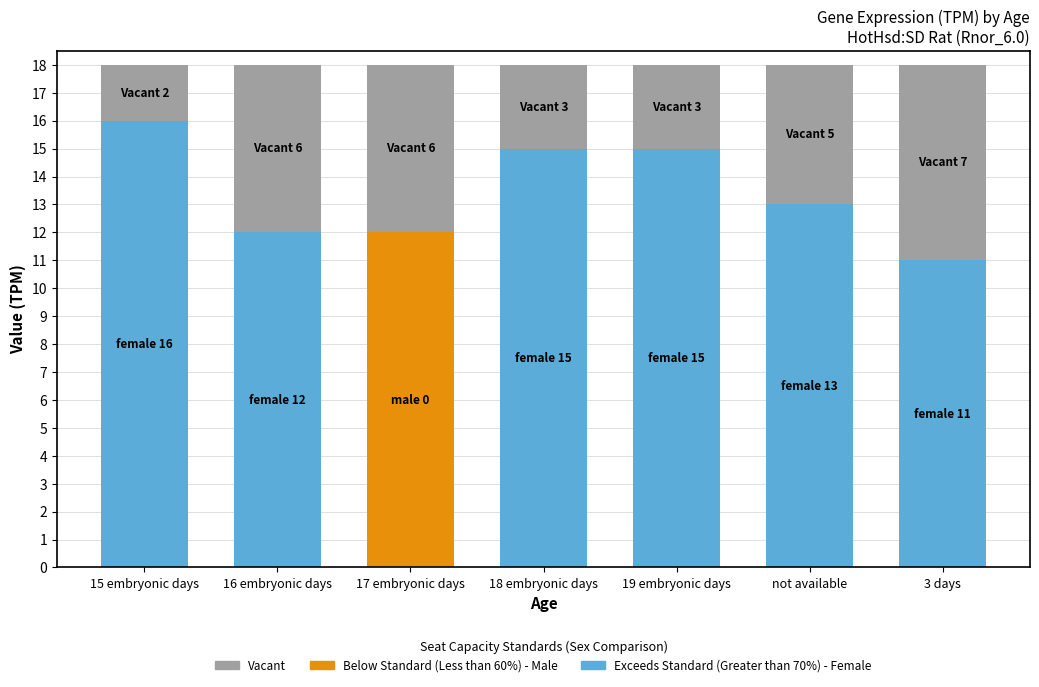

What is the total value across all series at 18 embryonic days?

18